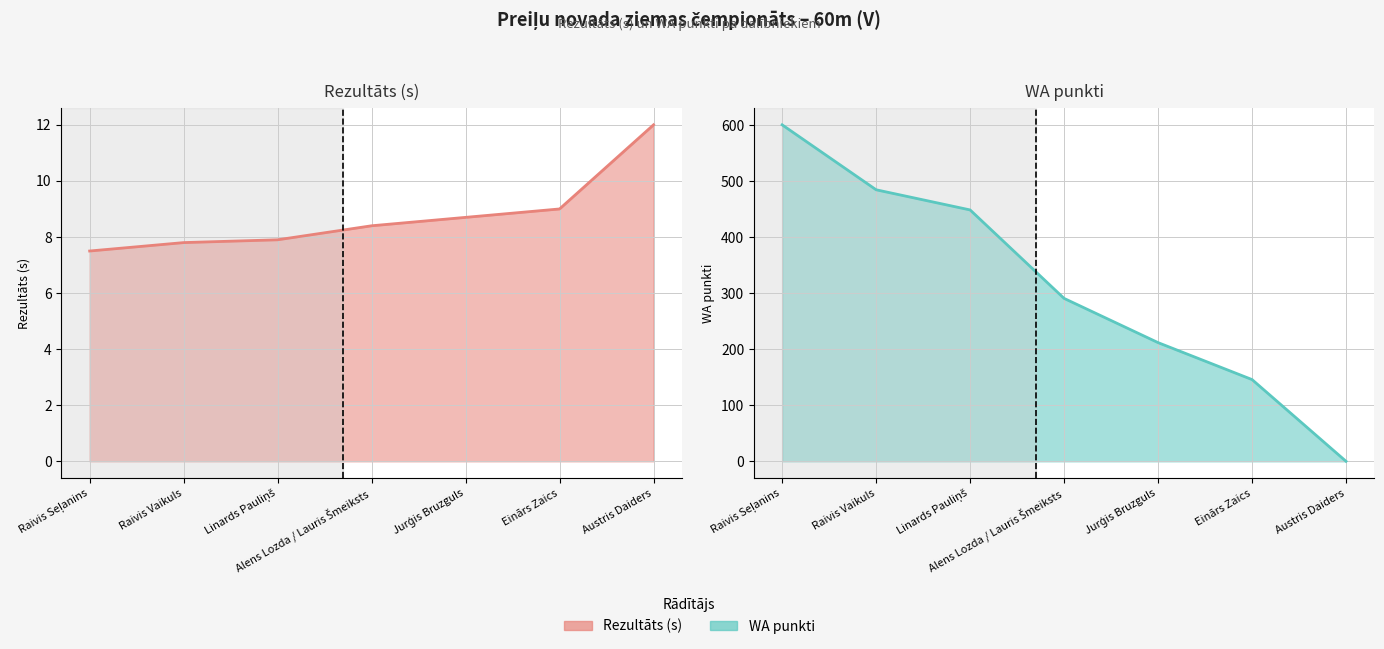

What is the difference between the maximum and minimum values in the WA series?

601.0